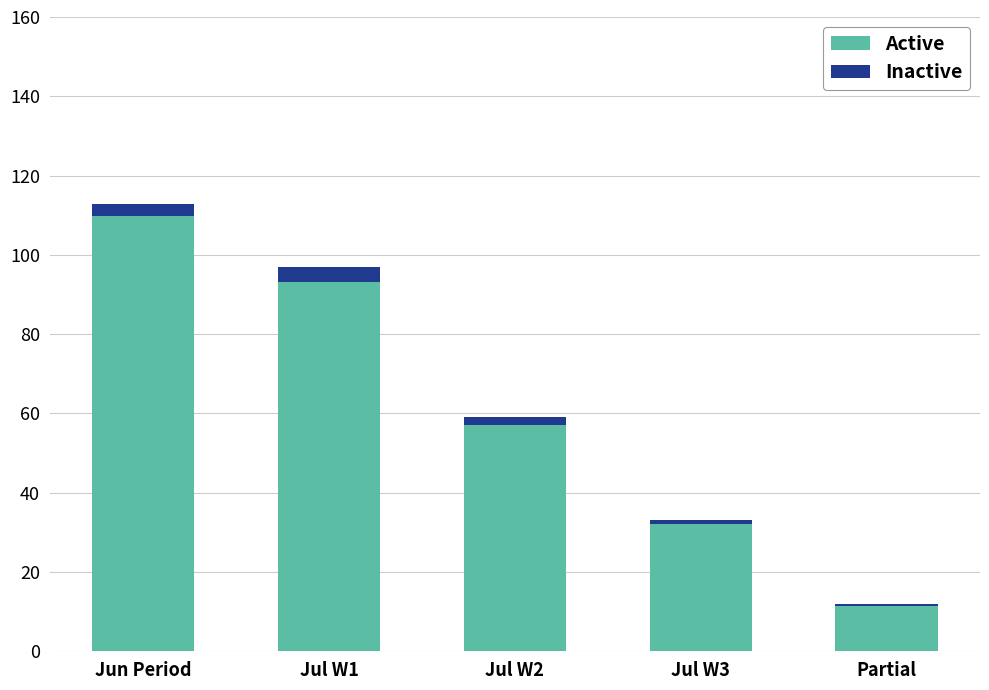

What is the maximum value for Active?

109.7